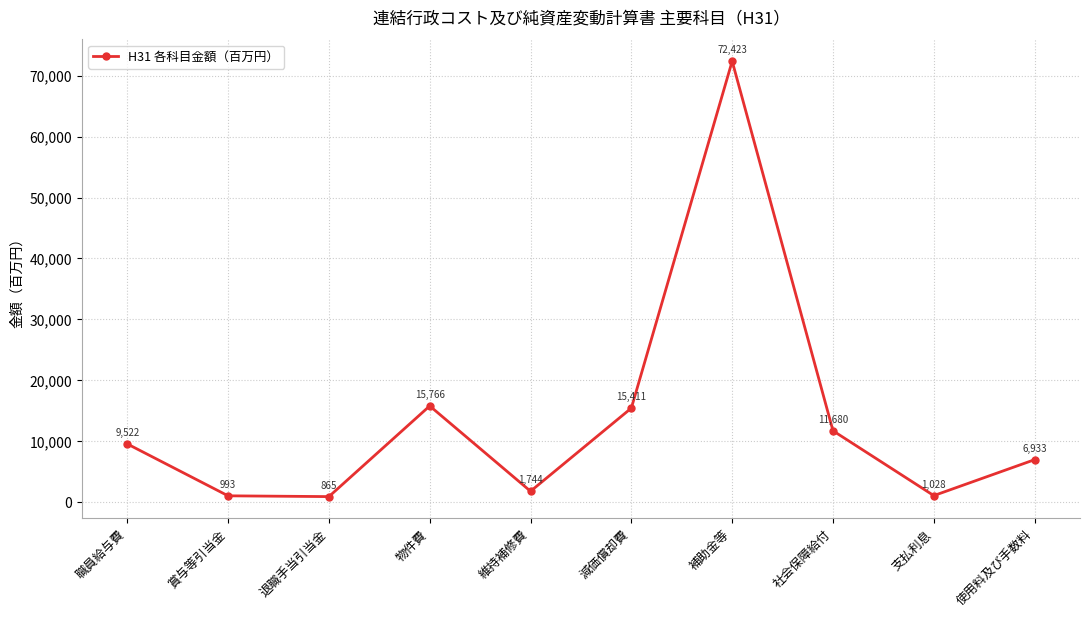

What is the change in value from 物件費 to 使用料及び手数料?

-8833